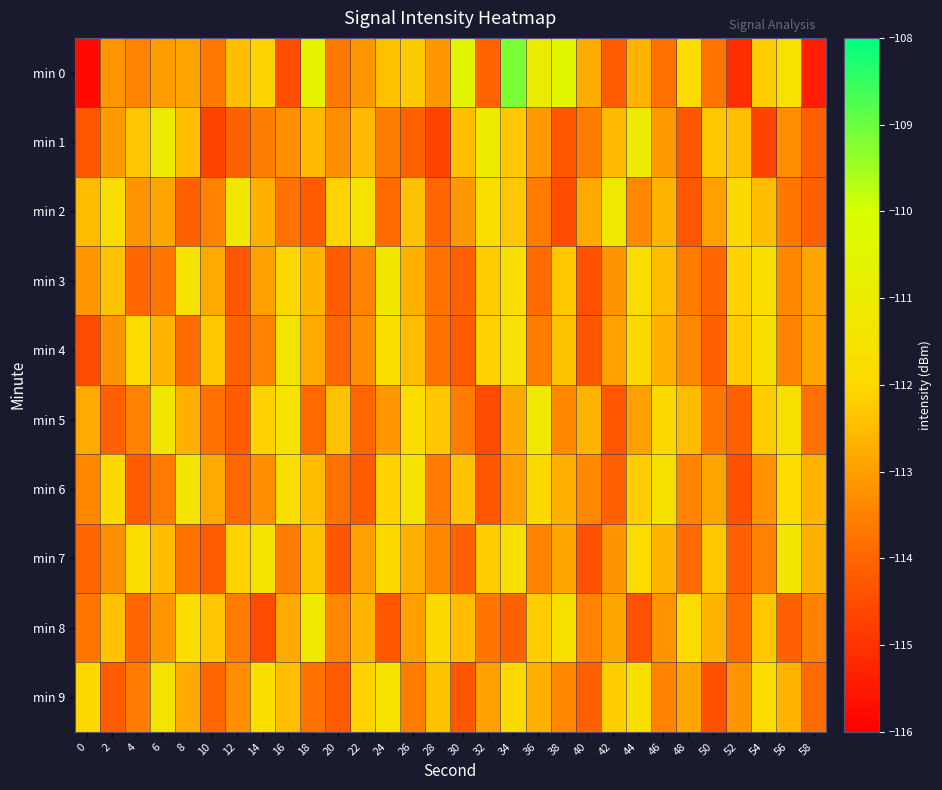

Reading left to right, what are all the values shown in this chart?

min 0: 0=-115.8	2=-113.2	4=-113.5	6=-113.0	8=-112.9	10=-113.7	12=-112.5	14=-112.1	16=-114.4	18=-110.7	20=-113.7	22=-113.2	24=-112.4	26=-112.2	28=-113.1	30=-110.5	32=-114.0	34=-109.1	36=-111.0	38=-110.5	40=-112.8	42=-114.2	44=-112.7	46=-113.8	48=-111.9	50=-113.7	52=-115.1	54=-112.2	56=-111.5	58=-115.4
min 1: 0=-114.3	2=-113.1	4=-112.3	6=-111.1	8=-112.5	10=-114.7	12=-114.1	14=-113.6	16=-113.3	18=-112.6	20=-113.3	22=-112.6	24=-113.6	26=-114.1	28=-114.7	30=-112.5	32=-111.1	34=-112.3	36=-113.1	38=-114.3	40=-113.6	42=-112.6	44=-111.1	46=-113.1	48=-114.3	50=-112.3	52=-112.5	54=-114.7	56=-113.3	58=-114.1
min 2: 0=-112.5	2=-111.8	4=-113.2	6=-112.9	8=-114.1	10=-113.5	12=-111.3	14=-112.7	16=-113.8	18=-114.2	20=-112.1	22=-111.5	24=-113.9	26=-112.4	28=-114.0	30=-113.1	32=-111.7	34=-112.3	36=-113.6	38=-114.5	40=-112.8	42=-111.2	44=-113.4	46=-112.6	48=-114.3	50=-113.0	52=-111.9	54=-112.5	56=-113.7	58=-114.1
min 3: 0=-113.1	2=-112.4	4=-114.0	6=-113.7	8=-111.5	10=-112.8	12=-114.3	14=-113.0	16=-111.9	18=-112.6	20=-114.2	22=-113.5	24=-111.3	26=-112.7	28=-113.8	30=-114.1	32=-112.2	34=-111.6	36=-113.9	38=-112.3	40=-114.4	42=-113.2	44=-111.8	46=-112.5	48=-113.6	50=-114.0	52=-112.1	54=-111.7	56=-113.4	58=-112.9
min 4: 0=-114.5	2=-113.2	4=-111.8	6=-112.6	8=-113.9	10=-112.3	12=-114.1	14=-113.5	16=-111.4	18=-112.8	20=-114.0	22=-113.3	24=-111.7	26=-112.5	28=-113.8	30=-114.2	32=-112.1	34=-111.5	36=-113.6	38=-112.4	40=-114.3	42=-113.0	44=-111.9	46=-112.7	48=-113.4	50=-114.1	52=-112.2	54=-111.6	56=-113.5	58=-112.9
min 5: 0=-112.8	2=-114.1	4=-113.5	6=-111.3	8=-112.7	10=-113.8	12=-114.2	14=-112.1	16=-111.5	18=-113.9	20=-112.4	22=-114.0	24=-113.1	26=-111.7	28=-112.3	30=-113.6	32=-114.5	34=-112.8	36=-111.2	38=-113.4	40=-112.6	42=-114.3	44=-113.0	46=-111.9	48=-112.5	50=-113.7	52=-114.1	54=-112.2	56=-111.6	58=-113.8
min 6: 0=-113.4	2=-112.0	4=-114.2	6=-113.6	8=-111.4	10=-112.8	12=-114.0	14=-113.3	16=-111.7	18=-112.5	20=-113.8	22=-114.2	24=-112.1	26=-111.5	28=-113.6	30=-112.4	32=-114.3	34=-113.0	36=-111.9	38=-112.7	40=-113.4	42=-114.1	44=-112.2	46=-111.6	48=-113.5	50=-112.9	52=-114.4	54=-113.2	56=-111.8	58=-112.6
min 7: 0=-114.0	2=-113.3	4=-111.7	6=-112.5	8=-113.8	10=-114.2	12=-112.1	14=-111.5	16=-113.6	18=-112.4	20=-114.3	22=-113.0	24=-111.9	26=-112.7	28=-113.4	30=-114.1	32=-112.2	34=-111.6	36=-113.5	38=-112.9	40=-114.4	42=-113.2	44=-111.8	46=-112.6	48=-113.9	50=-112.3	52=-114.1	54=-113.5	56=-111.3	58=-112.7
min 8: 0=-113.7	2=-112.4	4=-114.0	6=-113.1	8=-111.7	10=-112.3	12=-113.6	14=-114.5	16=-112.8	18=-111.2	20=-113.4	22=-112.6	24=-114.3	26=-113.0	28=-111.9	30=-112.5	32=-113.7	34=-114.1	36=-112.2	38=-111.6	40=-113.5	42=-112.9	44=-114.4	46=-113.2	48=-111.8	50=-112.6	52=-113.9	54=-112.3	56=-114.1	58=-113.5
min 9: 0=-112.0	2=-114.2	4=-113.6	6=-111.4	8=-112.8	10=-114.0	12=-113.3	14=-111.7	16=-112.5	18=-113.8	20=-114.2	22=-112.1	24=-111.5	26=-113.6	28=-112.4	30=-114.3	32=-113.0	34=-111.9	36=-112.7	38=-113.4	40=-114.1	42=-112.2	44=-111.6	46=-113.5	48=-112.9	50=-114.4	52=-113.2	54=-111.8	56=-112.6	58=-113.9